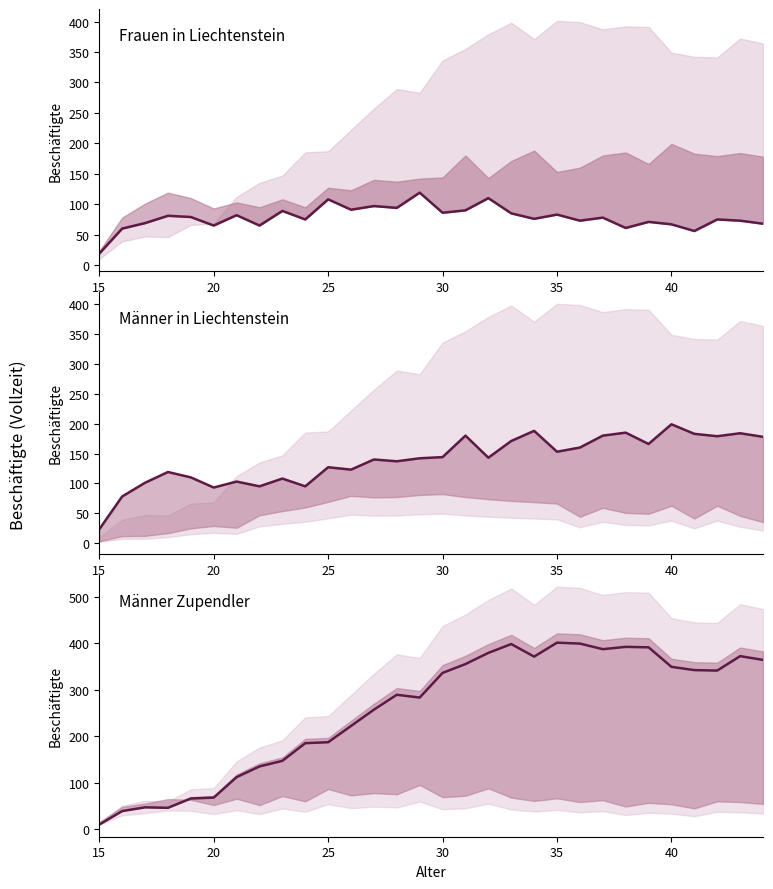

Is this an area chart (filled region under the line)?

No